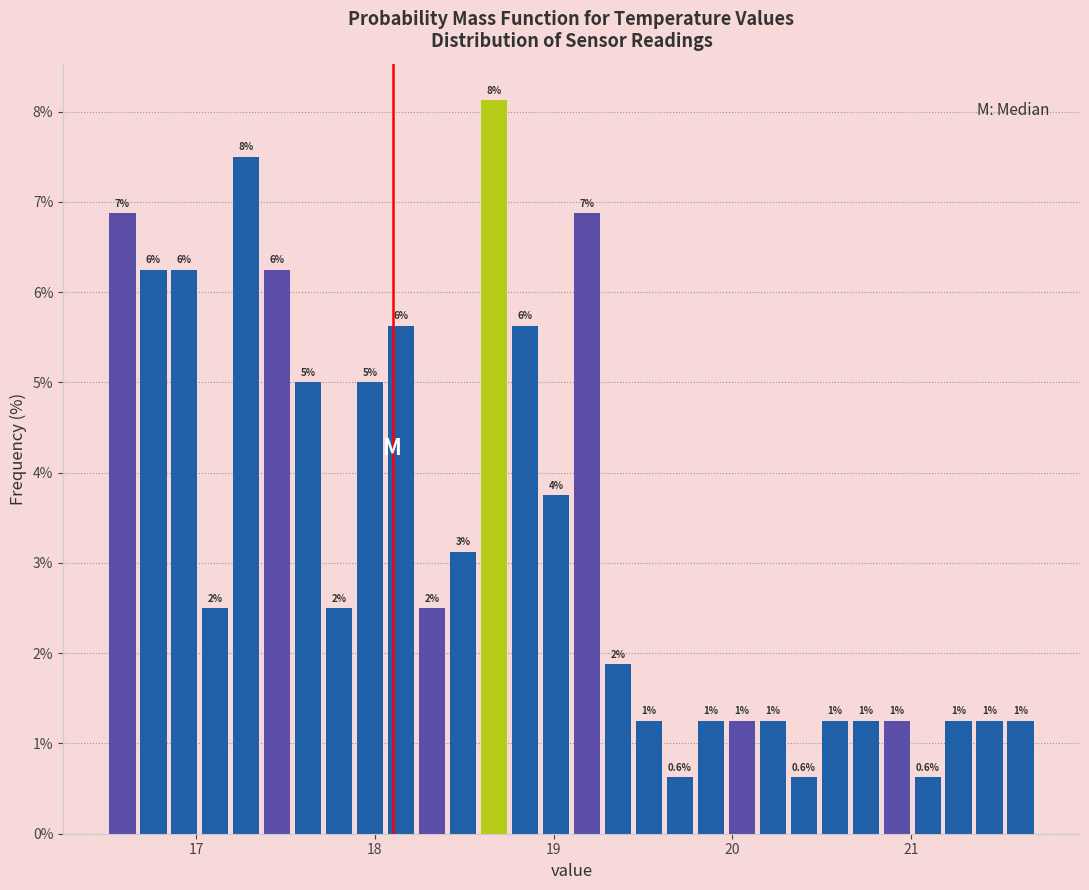

Around what value on the x-axis is the tallest bar? Give the approximate position of its centre, as read against the axis.

18.7